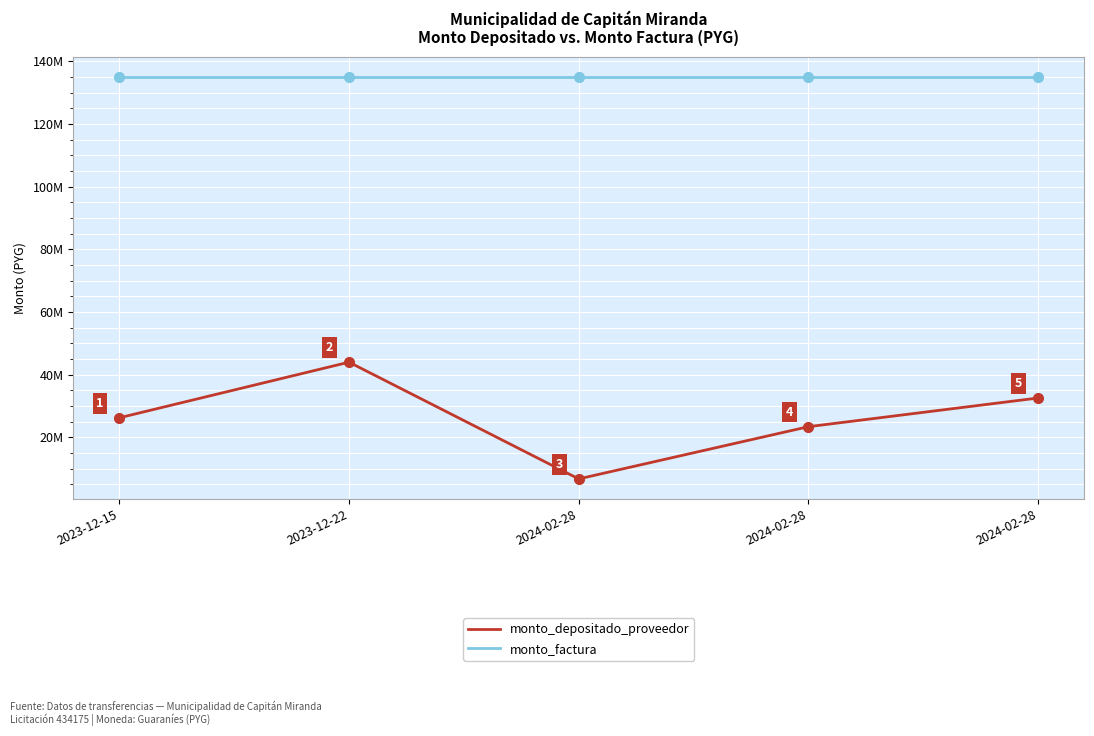

Between 2023-12-15 and 2024-02-28, which series saw the biggest shift?

monto_depositado_proveedor